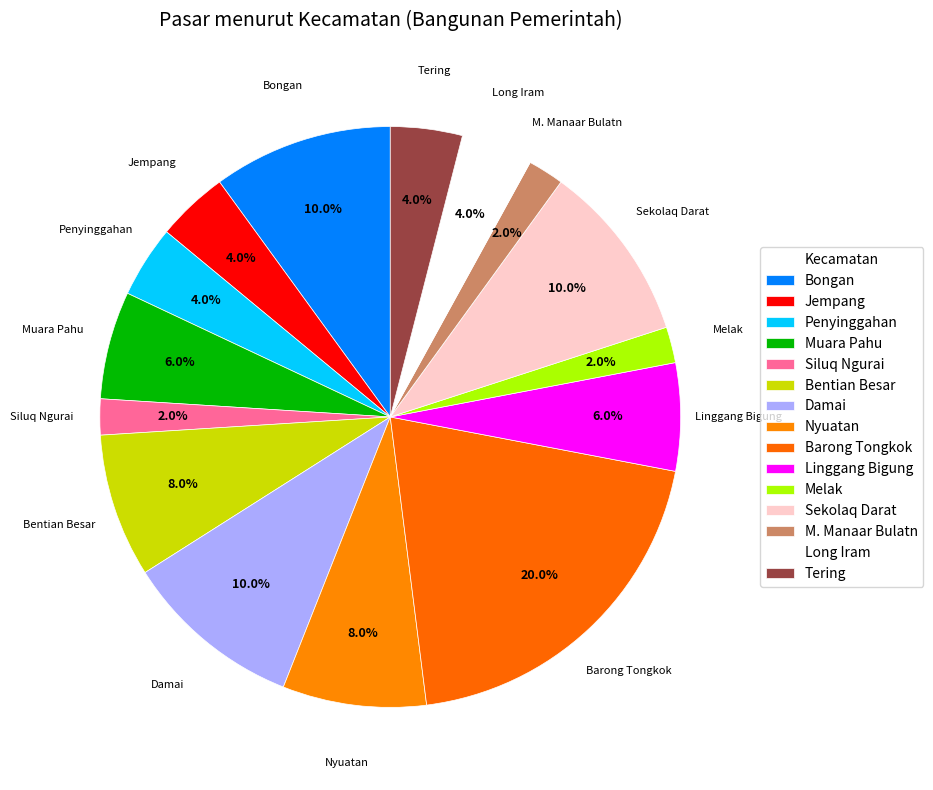

What is the ratio of the value at Jempang to the value at Penyinggahan?

1.0